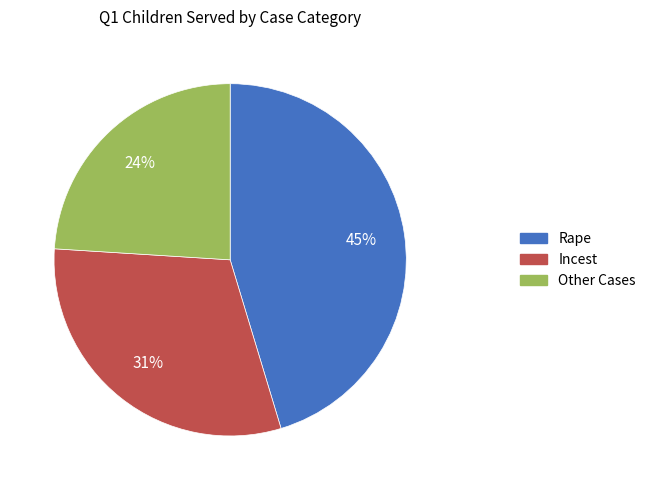

Do Other Cases and Rape together represent more than half of the pie?

Yes